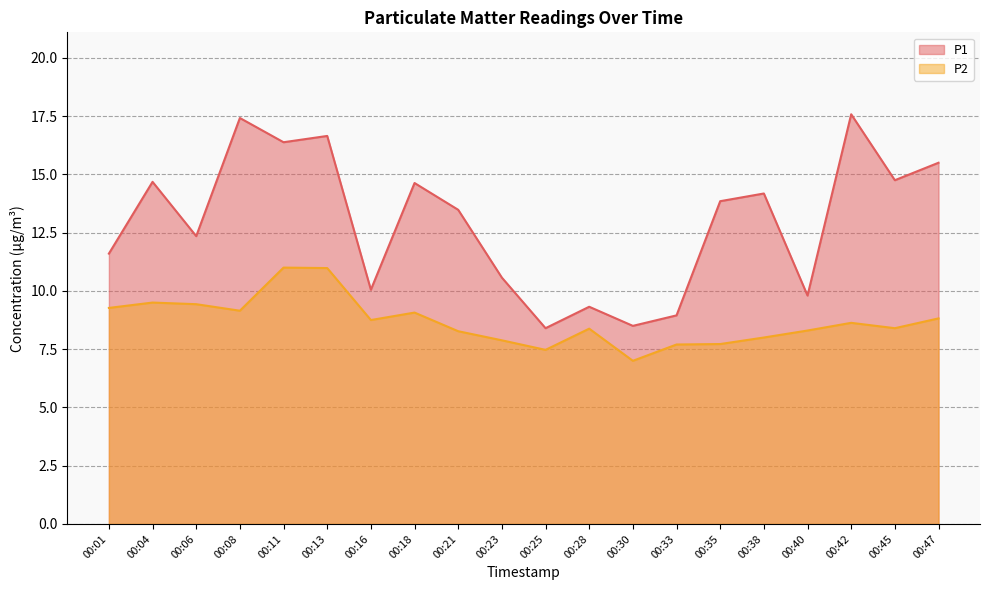

Which series has the widest spread of values?

P1